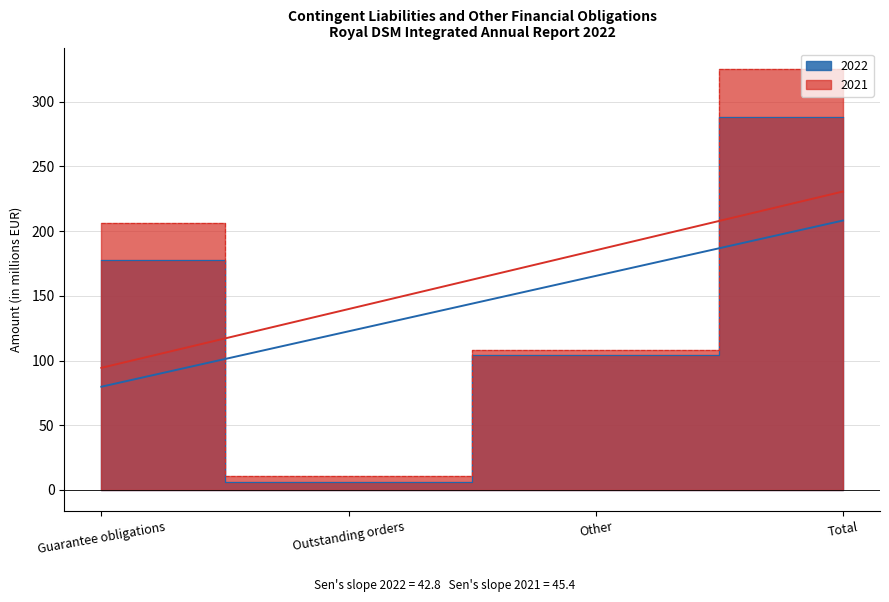

Is the value of 2021 at Outstanding orders greater than the value of 2022 at Other?

No